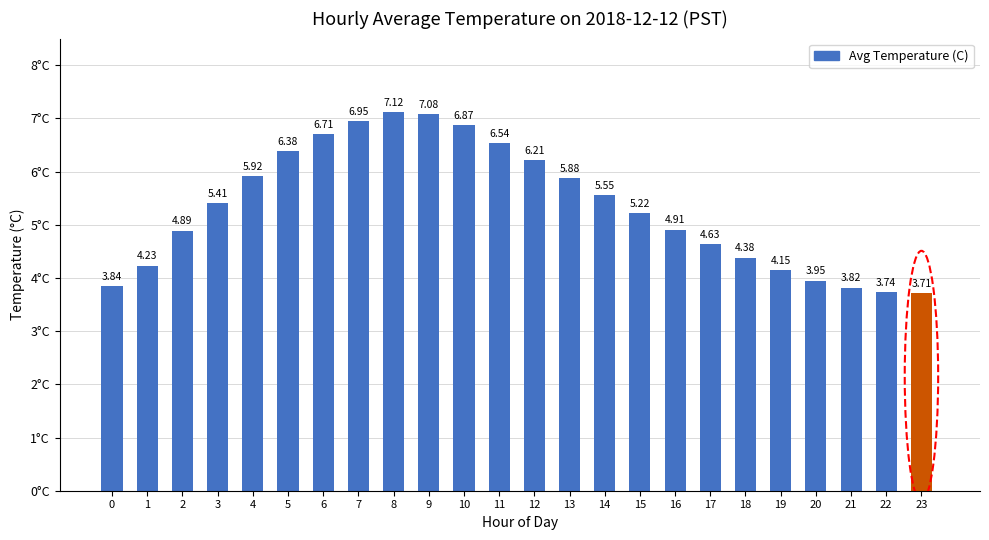

Where does the data first go above 5?

3